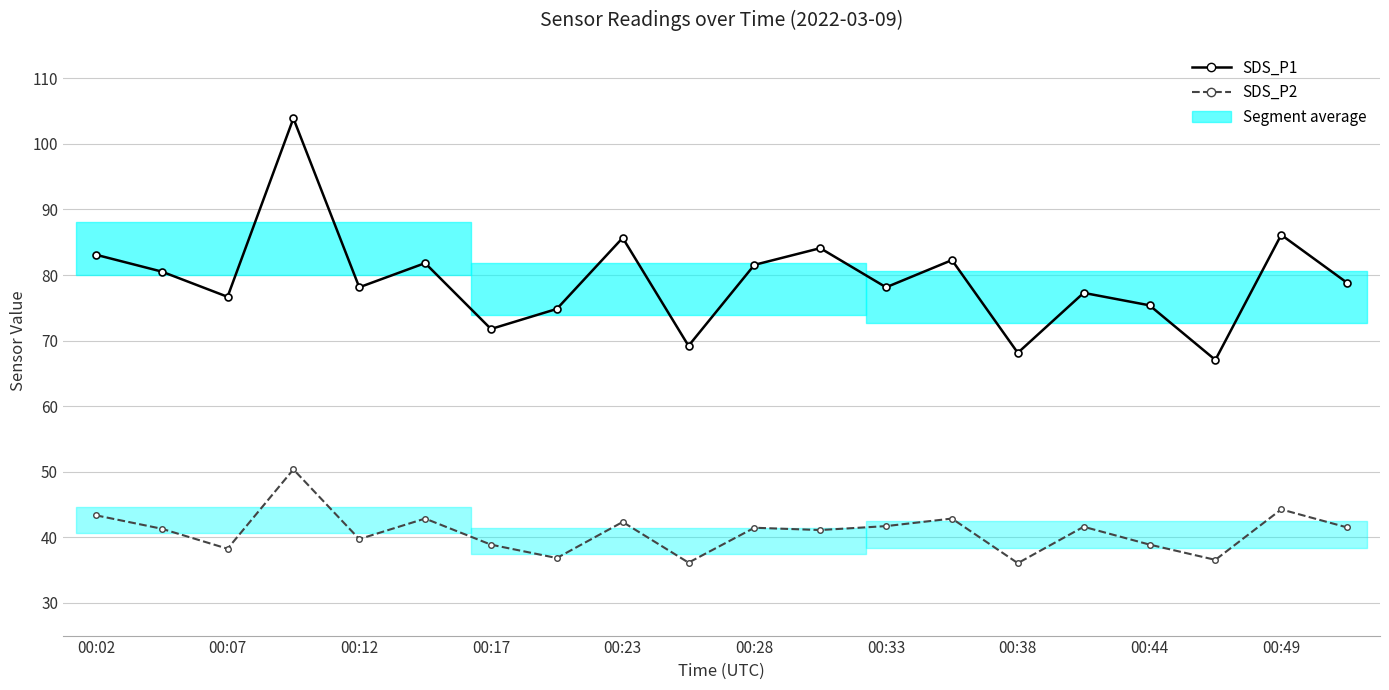

What is the minimum value shown in the chart?

36.0